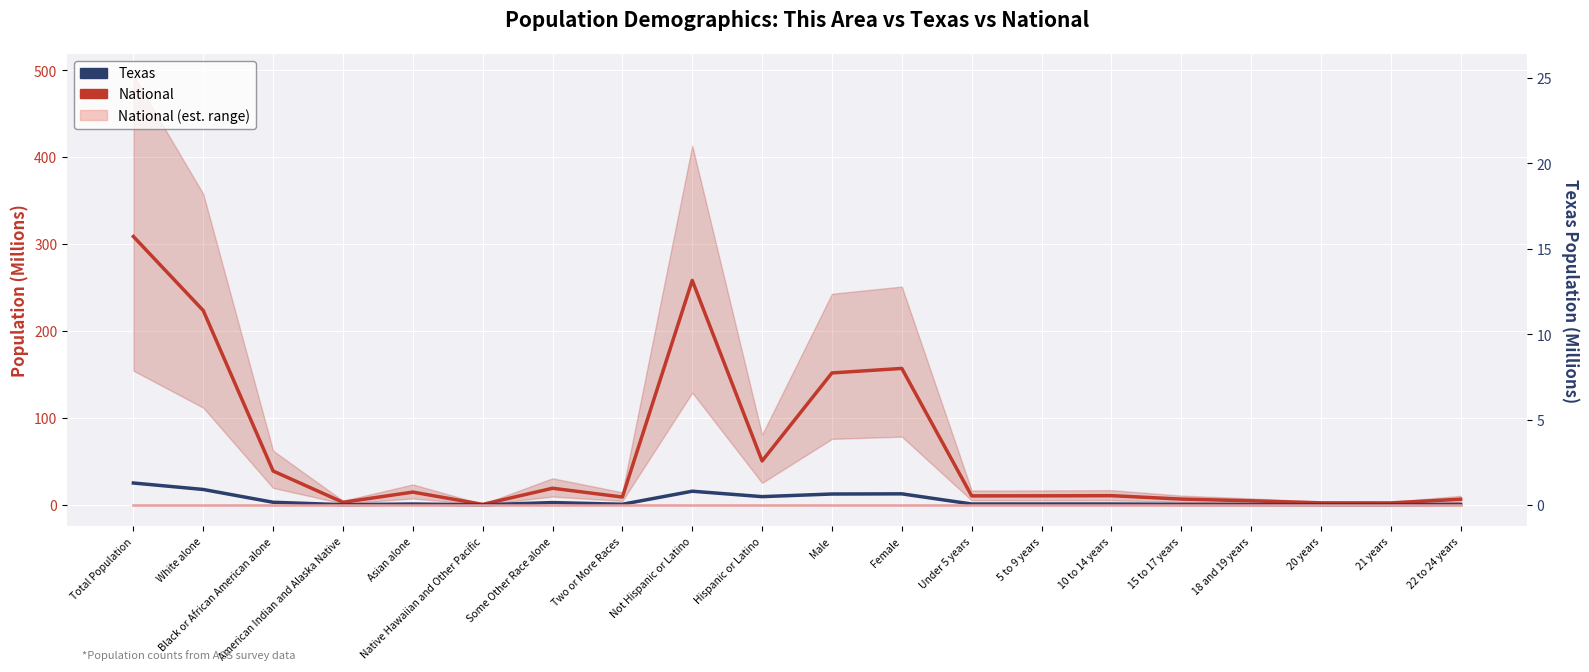

True or false: This Area has a value of 0.0 at 18 and 19 years.

False